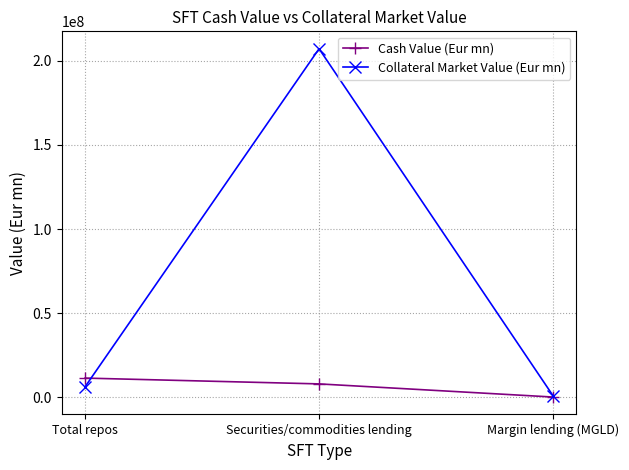

Count the number of categories in the chart.

3